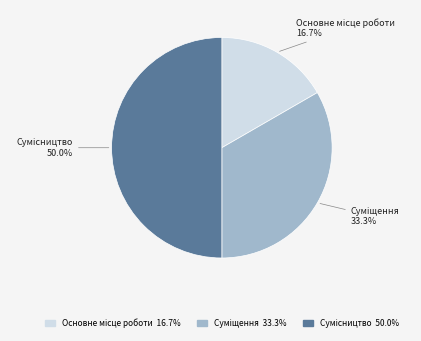

What portion of the pie excludes Сумісництво?

50.0%